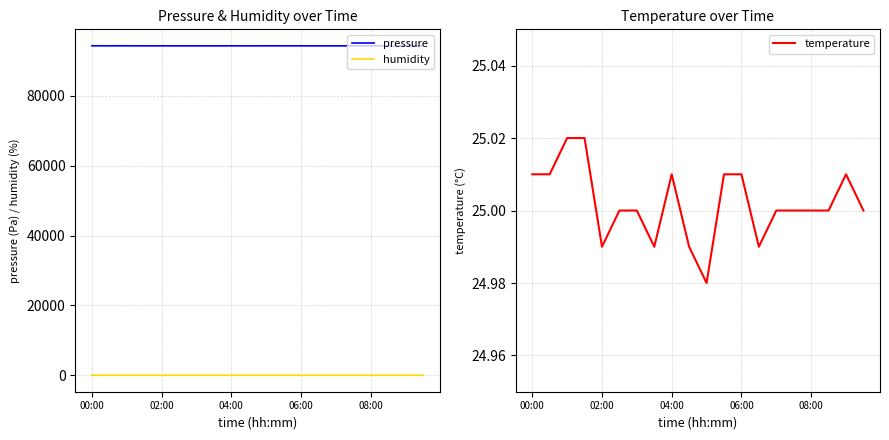

Which series has the largest total across all categories?

pressure